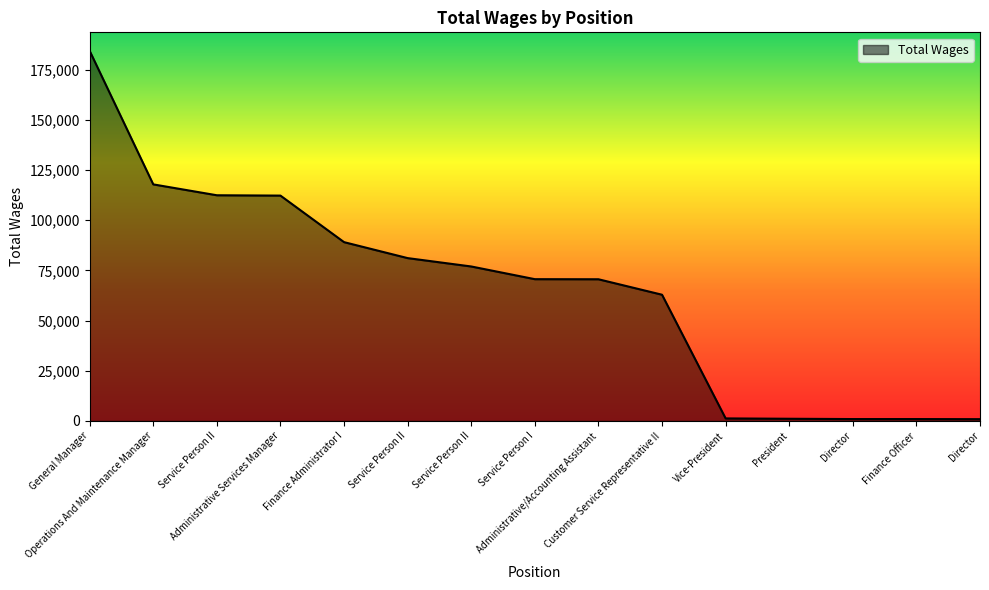

Is this an area chart (filled region under the line)?

Yes